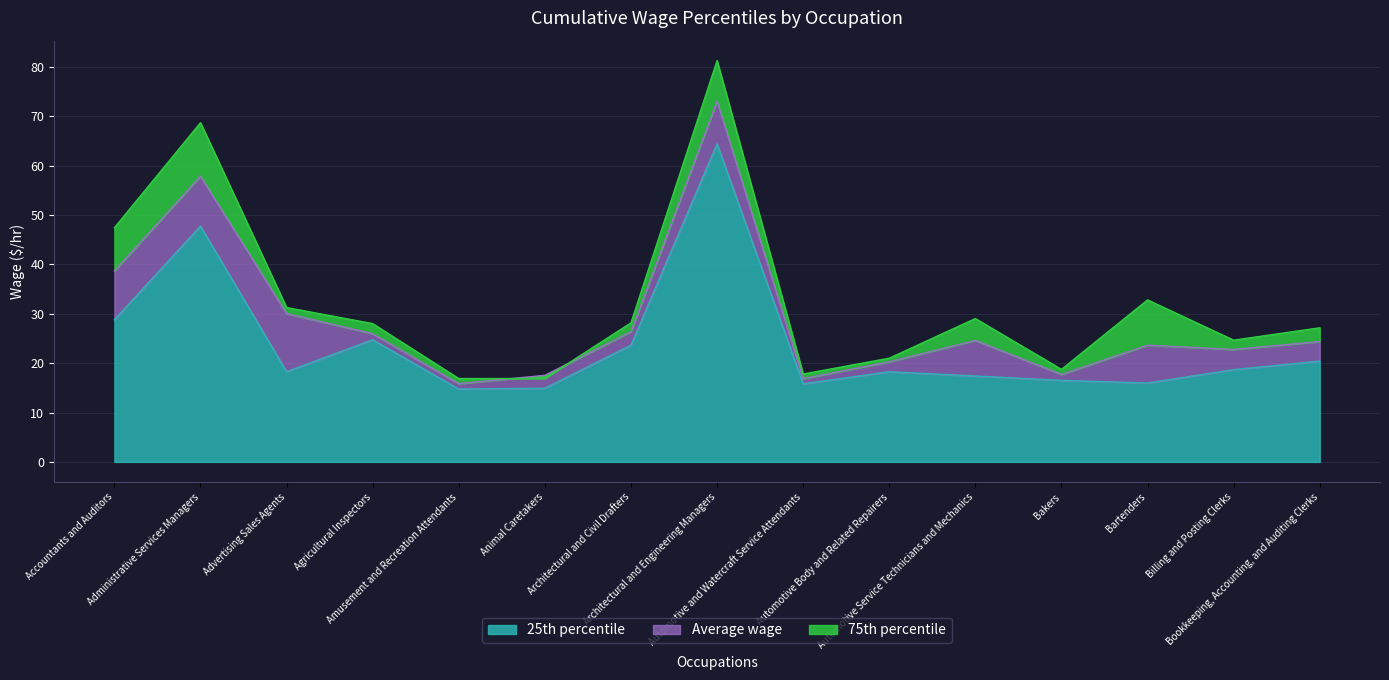

What is the highest value of the 25th percentile series?

64.4